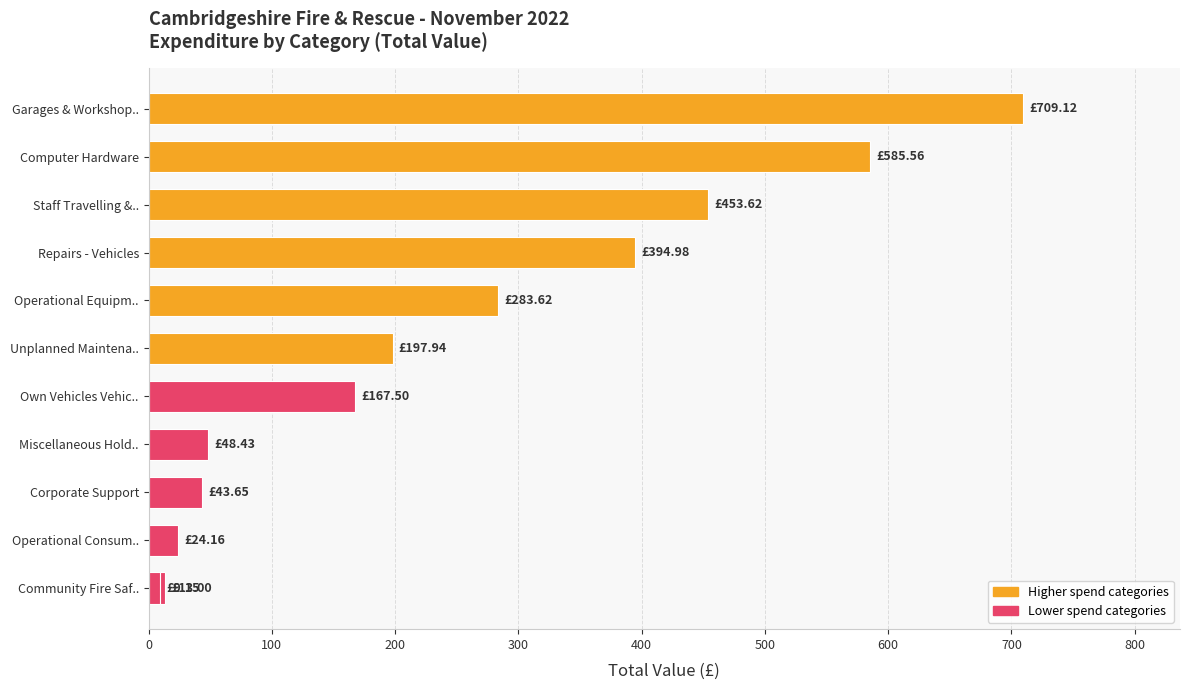

The chart shows a value of 395.0 at Repairs - Vehicles. True or false?

True